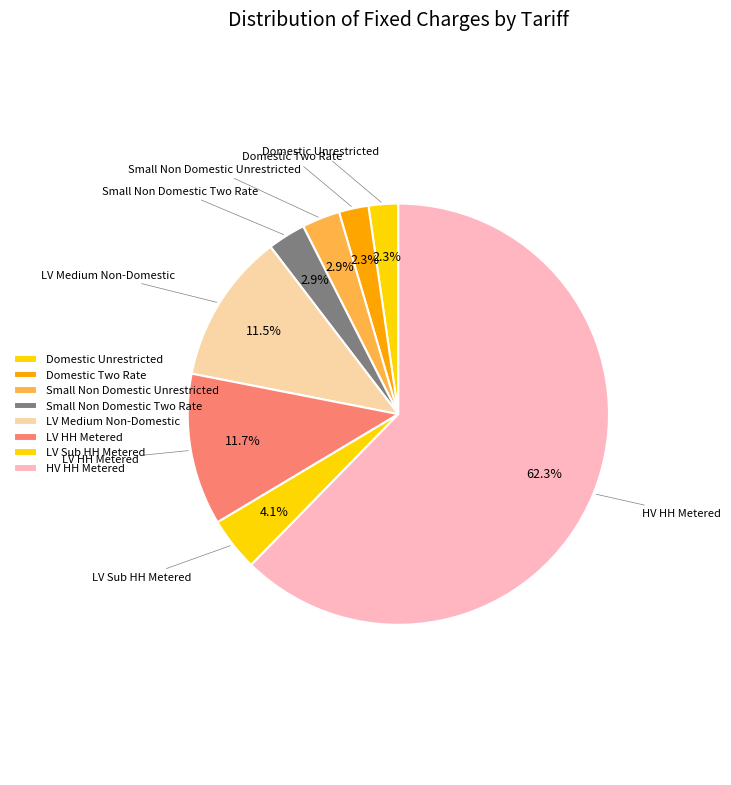

How many segments does this pie chart have?

8